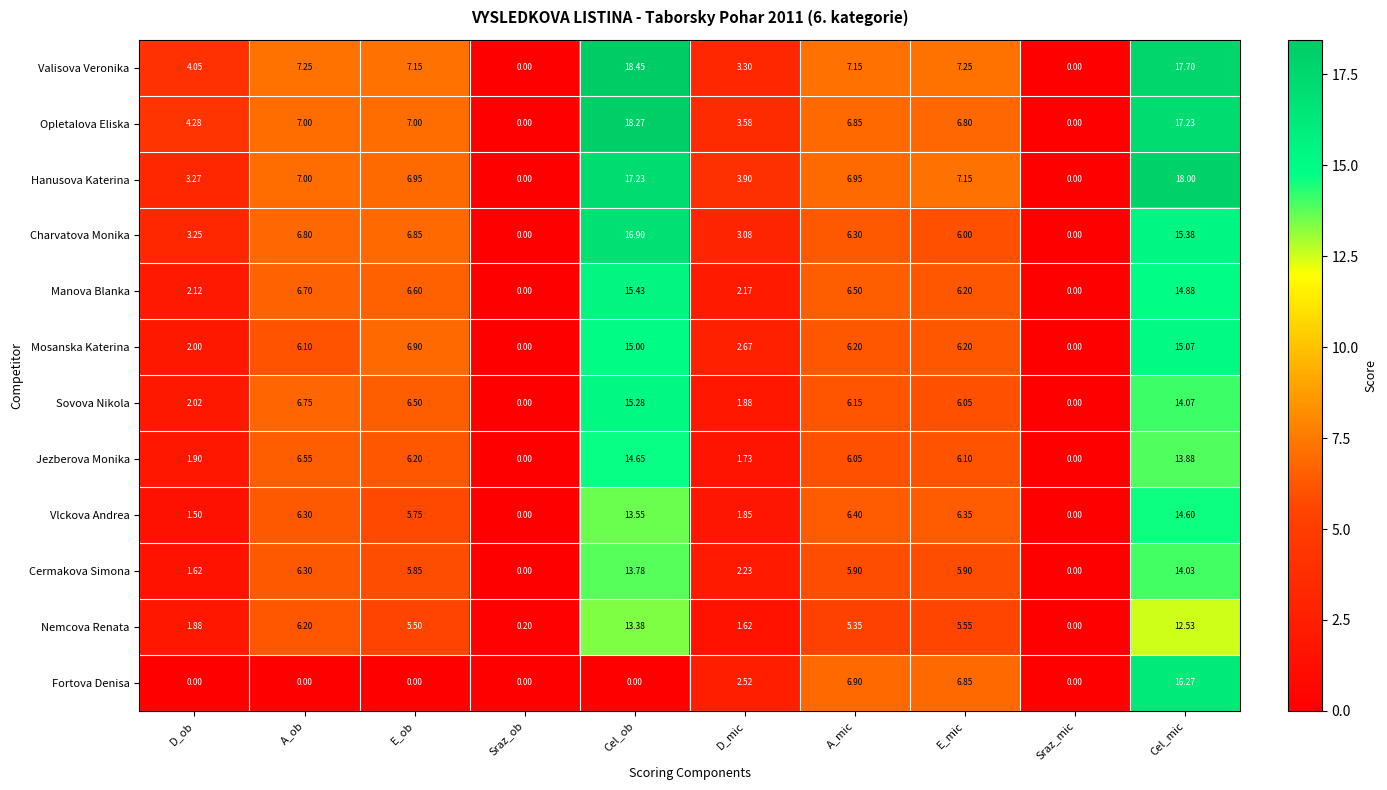

How many values in the Opletalova Eliska series exceed 6?

6